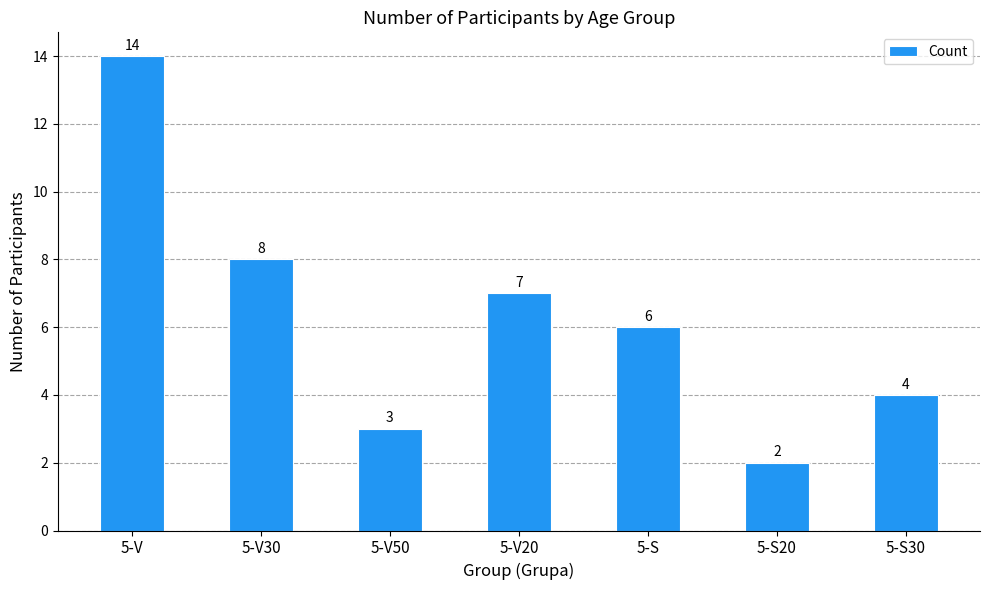

Which label corresponds to the largest value in the chart?

5-V